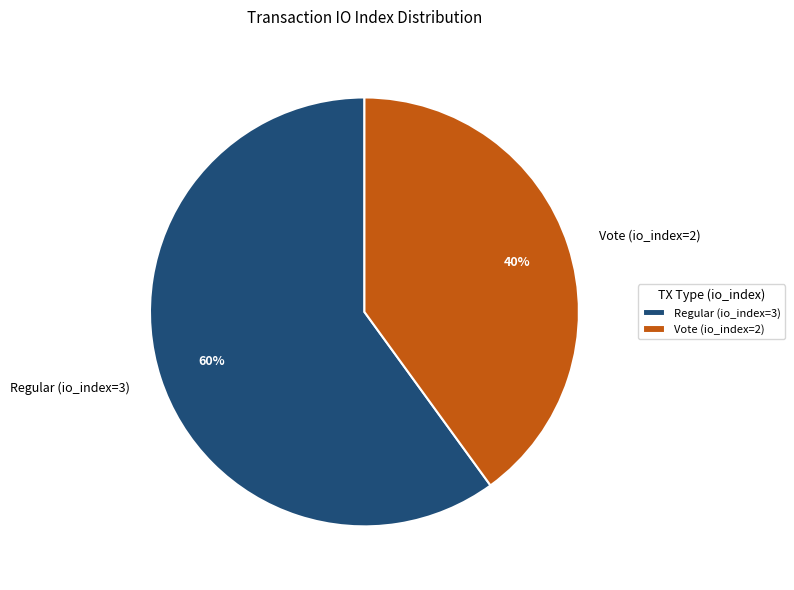

Approximately how many times larger is the value at Vote (io_index=2) compared to Regular (io_index=3)?

0.7